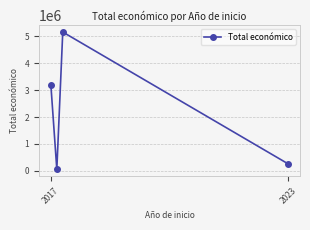

What is the sum of all values?

8647320